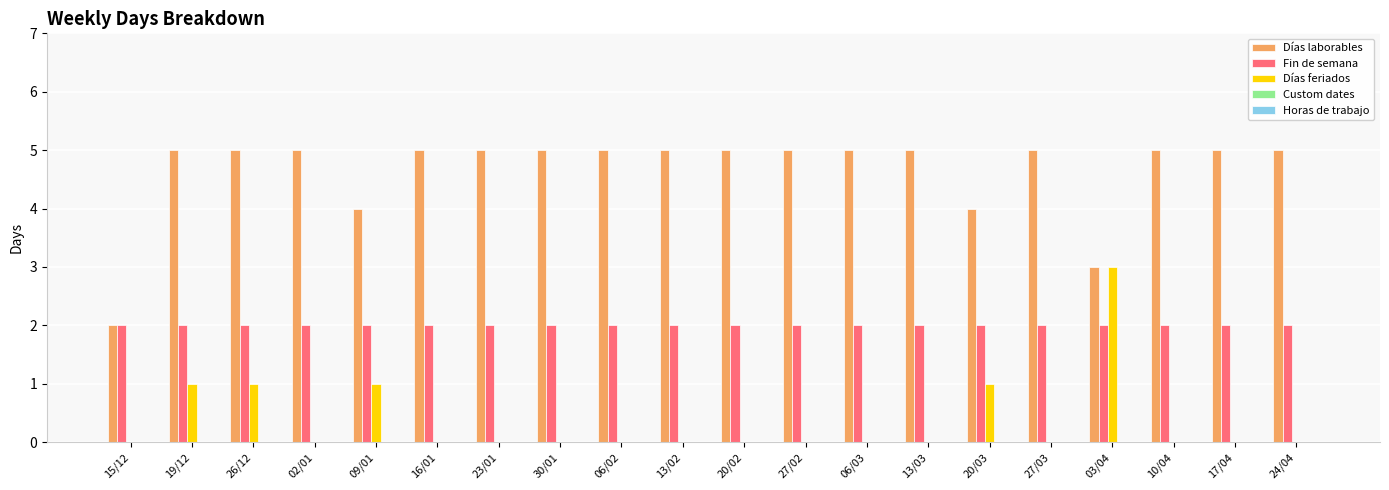

What is the greatest value displayed?

5